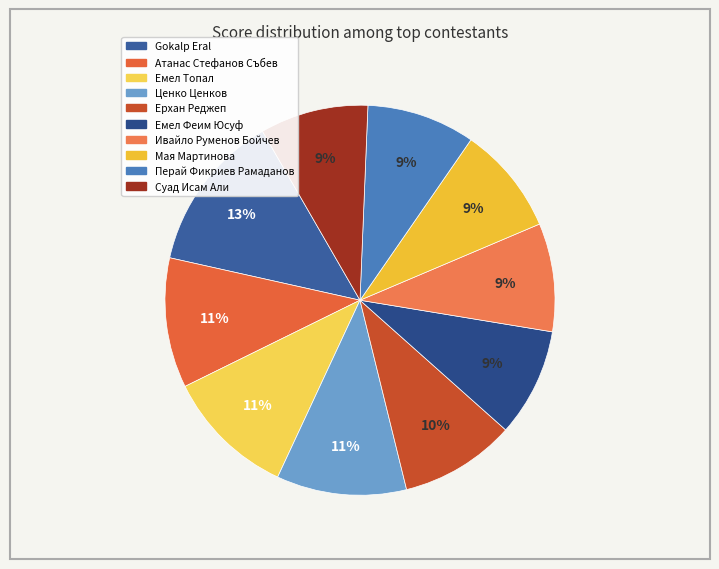

The Атанас Стефанов Събев slice represents 11% of the pie. True or false?

True